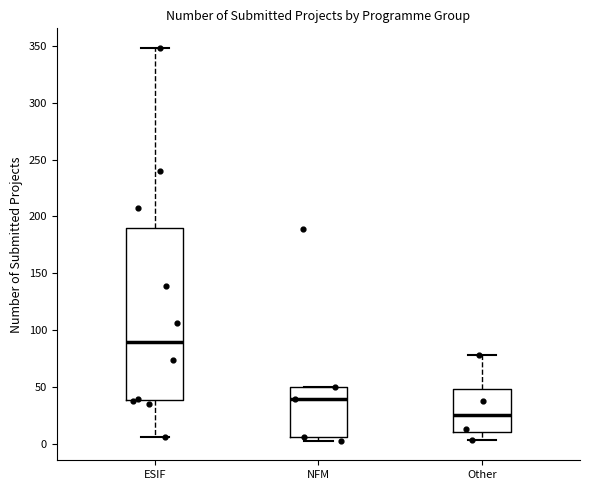

Reading left to right, transcribe this box plot: for each box, give where its median line is, the range the box spans, and where its two whiskers end, as read against the y-axis. The values are not printed on the chart, so give them approximately, as read against the axis.

ESIF: median 90, box 40 to 190, whiskers 5 to 350
NFM: median 40, box 5 to 50, whiskers 5 (just below the box's lower edge) to 50
Other: median 25, box 10 to 50, whiskers 5 to 80